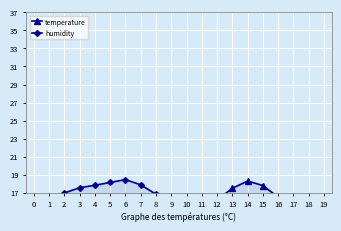

Between which two adjacent categories do temperature and humidity first intersect?

10 and 11